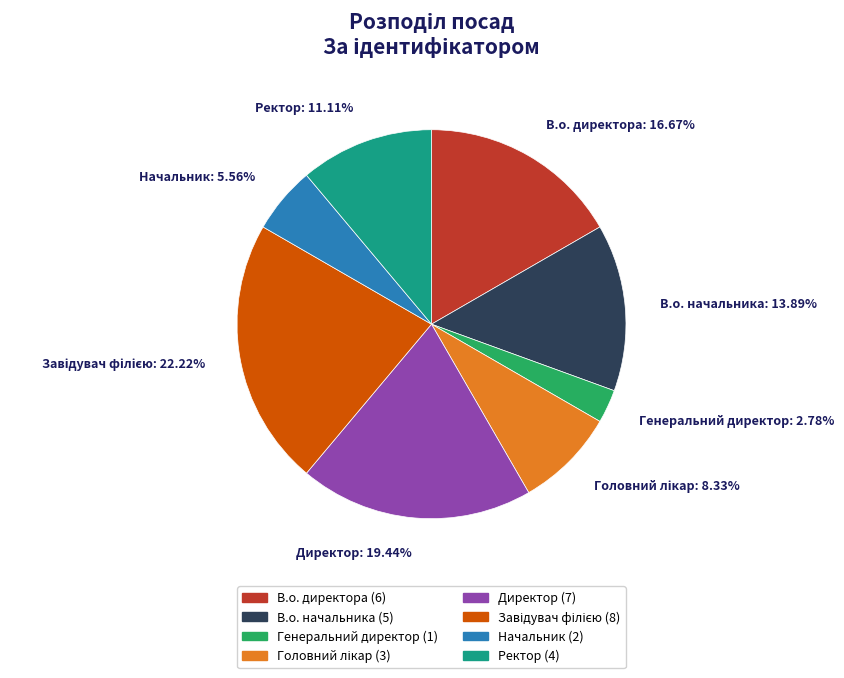

Which slice is the smallest?

Генеральний директор